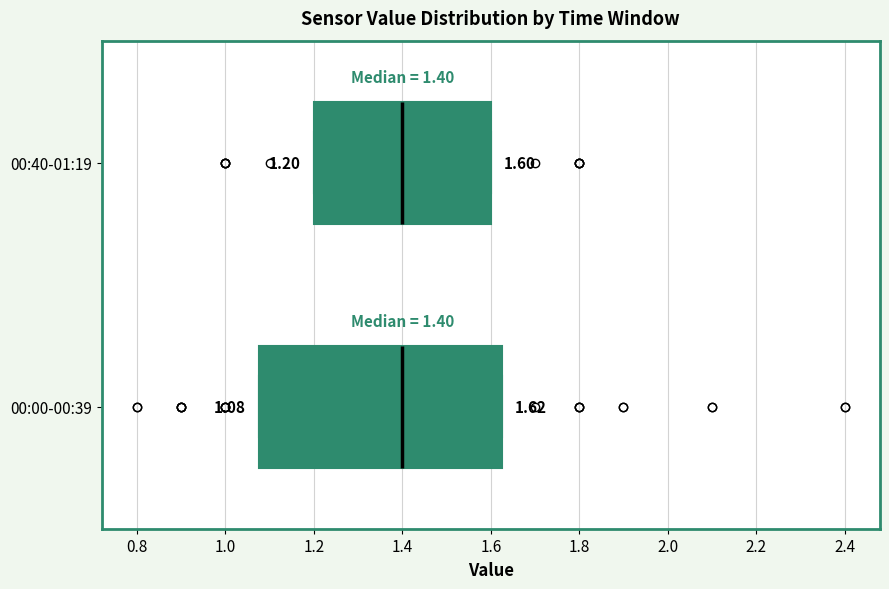

Which box is the widest, from its left edge to its right edge?

00:00-00:39